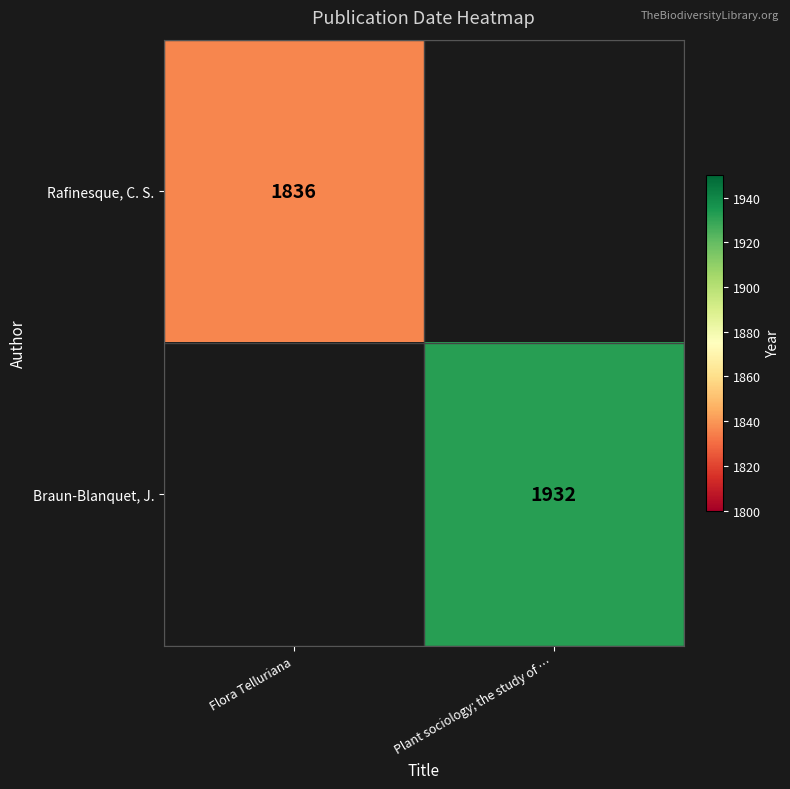

True or false: Braun-Blanquet, J. has a value of 1088 at Plant sociology; the study of ….

False